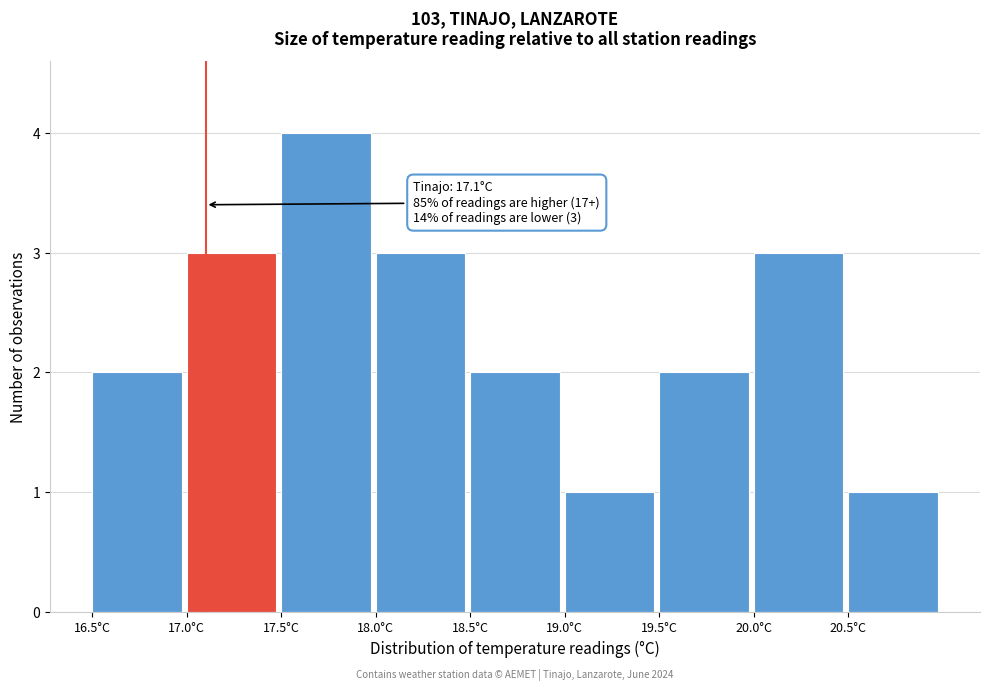

Over which range of the x-axis is the bar tallest?

17.5 to 18.0